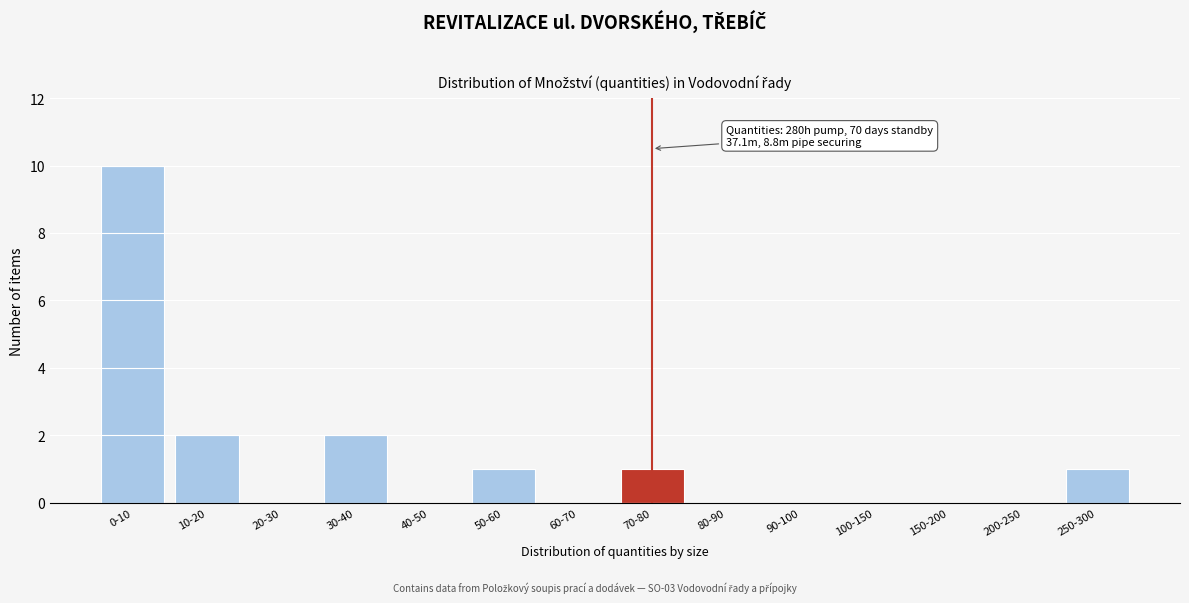

Reading left to right, transcribe all the data shown in this chart.

0-10=10	10-20=2	20-30=0	30-40=2	40-50=0	50-60=1	60-70=0	70-80=1	80-90=0	90-100=0	100-150=0	150-200=0	200-250=0	250-300=1